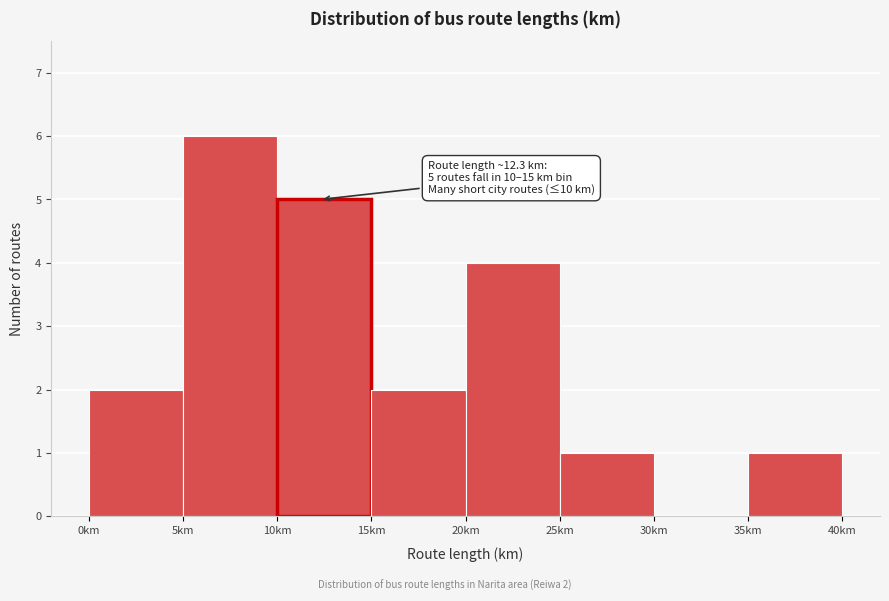

Which range on the x-axis has the tallest bar?

5 to 10